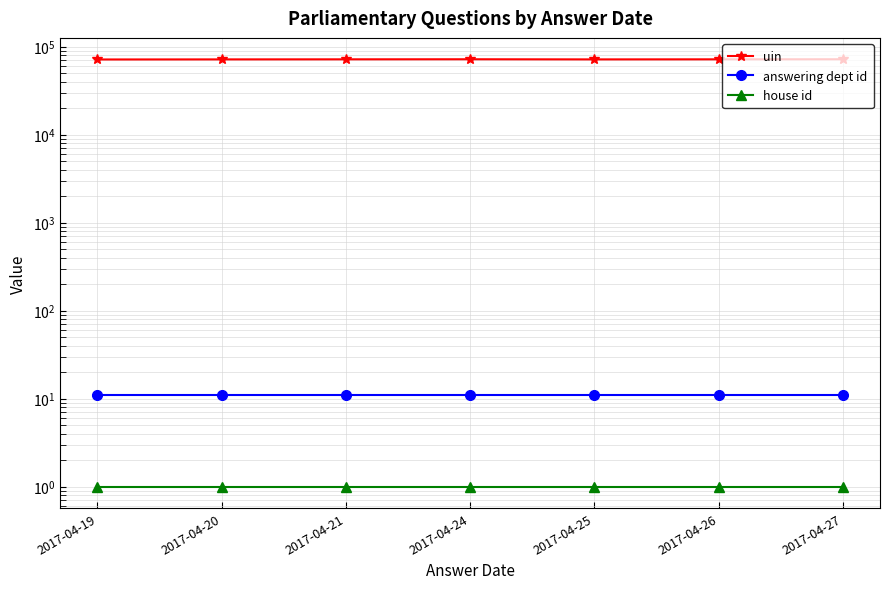

What is the value of the house id point at the 7th from the left?

1